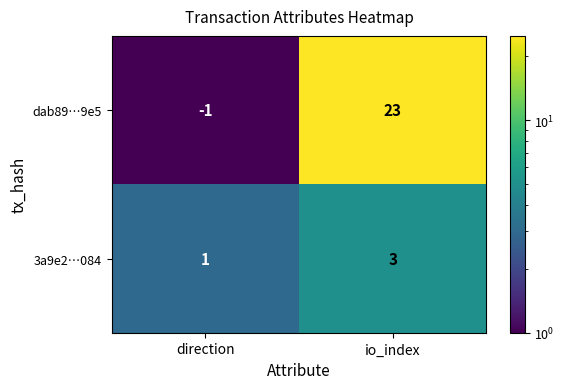

Reading right to left, what are all the values shown in this chart?

dab89…9e5: 23	-1
3a9e2…084: 3	1